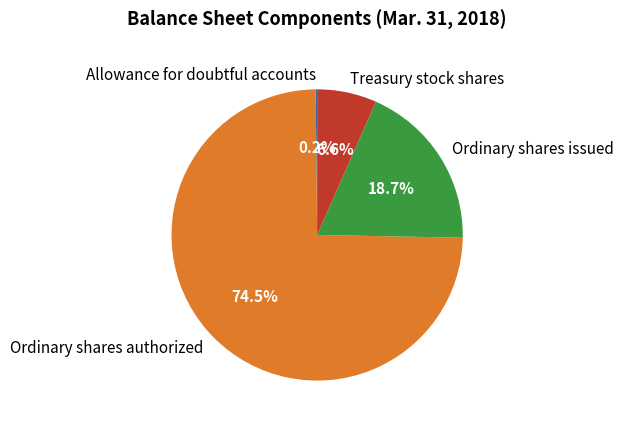

The Ordinary shares issued slice represents 19% of the pie. True or false?

True